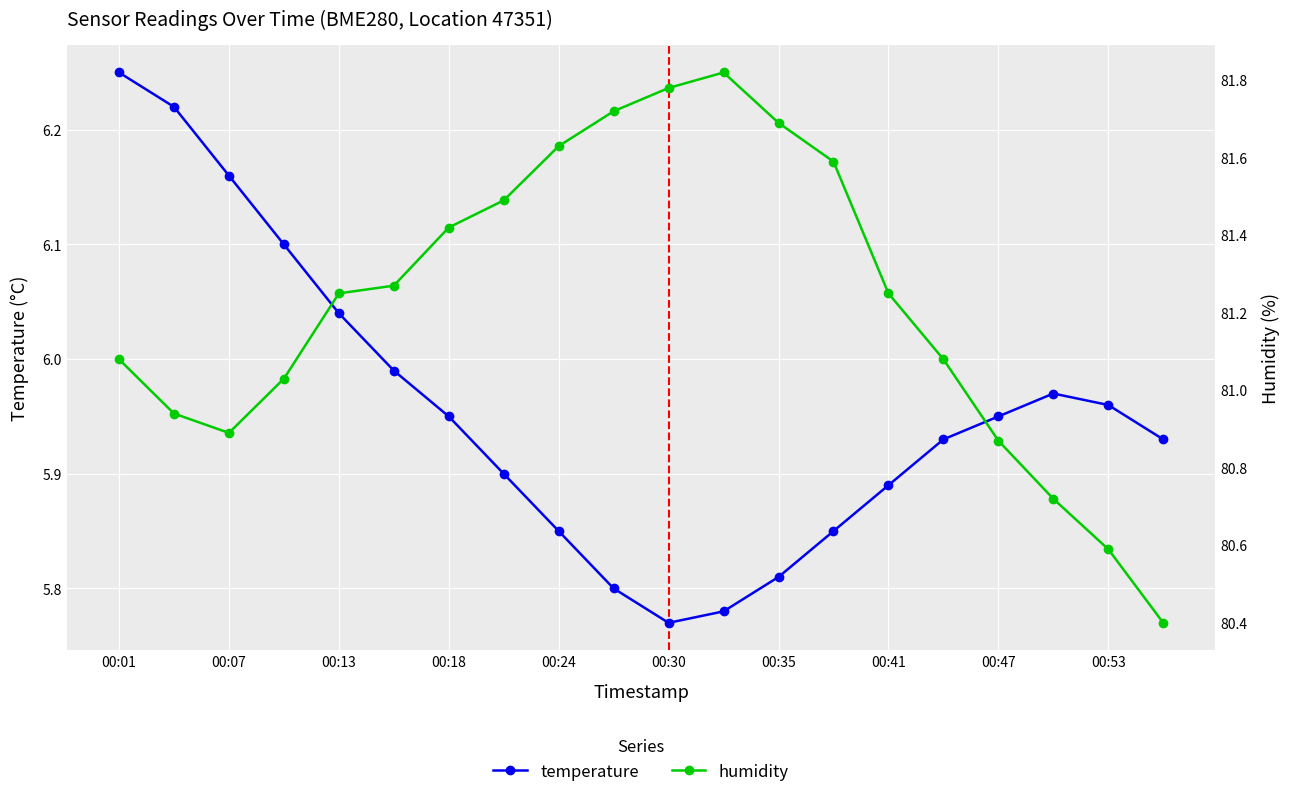

Rank the series by their average value, from lowest to highest.

temperature, humidity